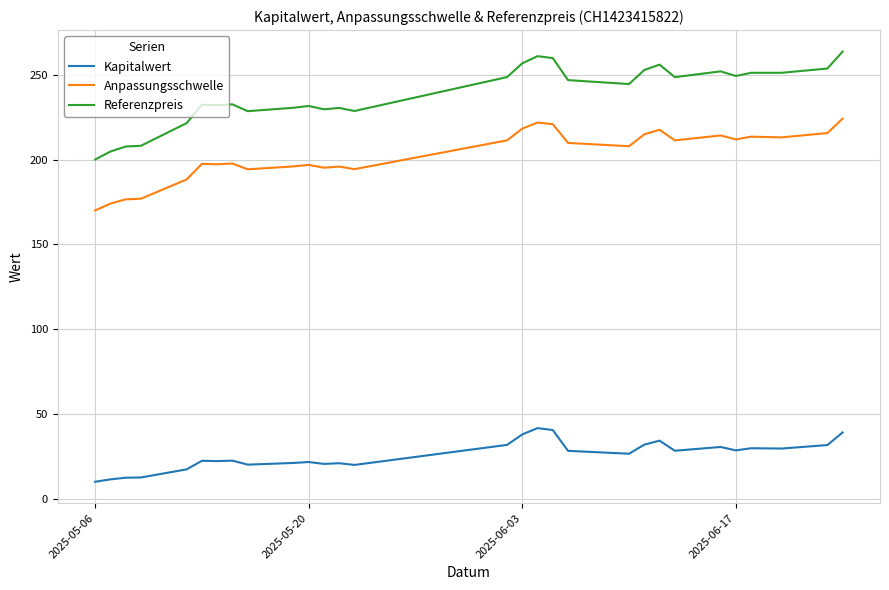

What is the difference between the maximum and minimum values in the Referenzpreis series?

63.7